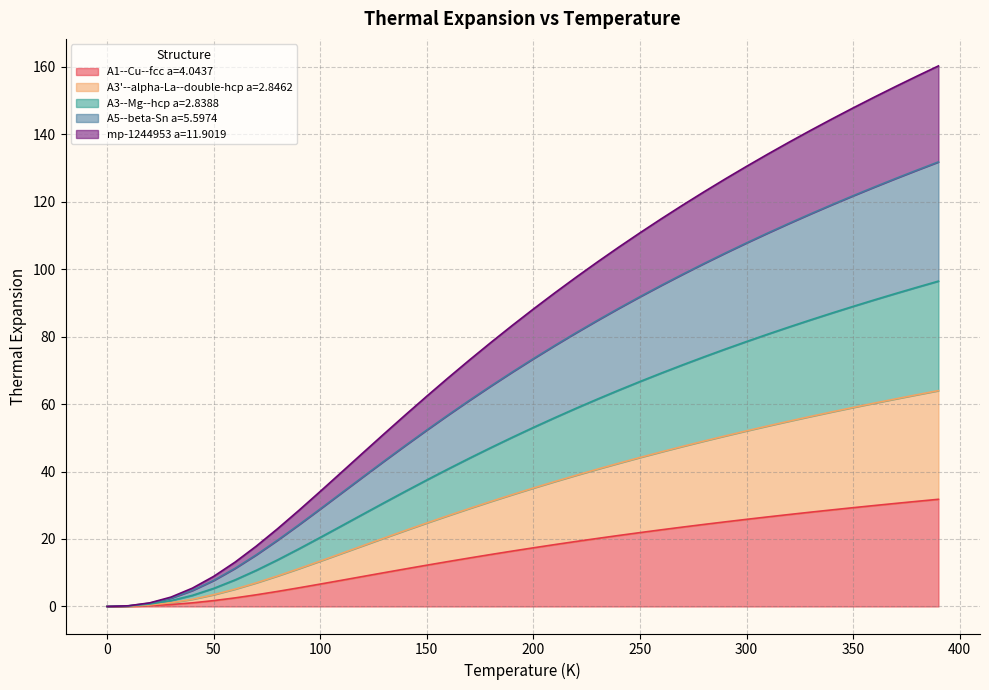

The value of A3'--alpha-La--double-hcp a=2.8462 at 370.0 is 92.8. True or false?

True